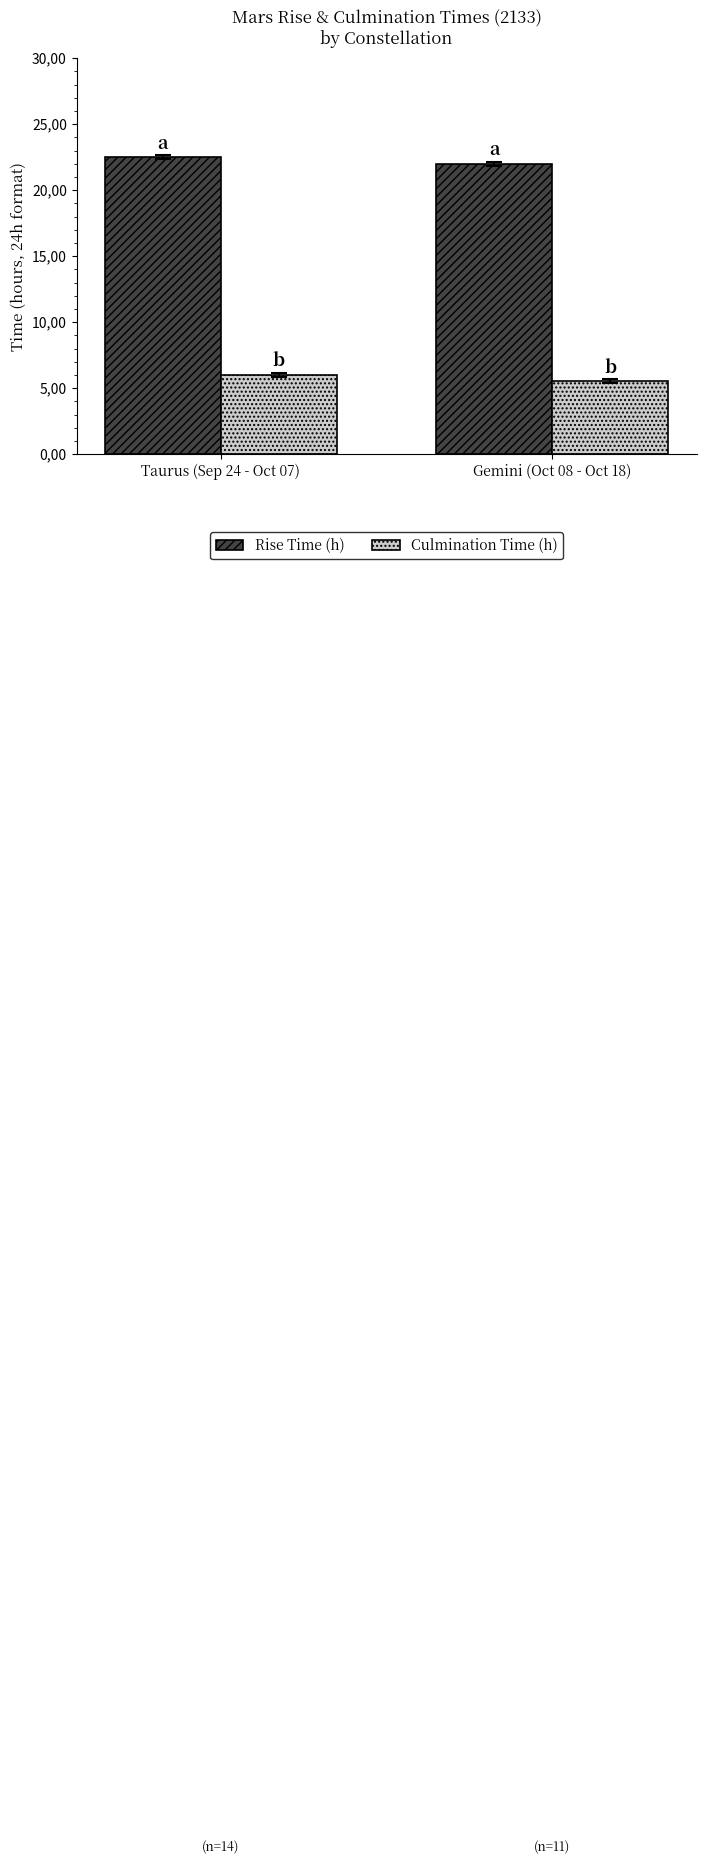

What is the value of the Rise Time (h) bar at the 2nd from the left?

22.0